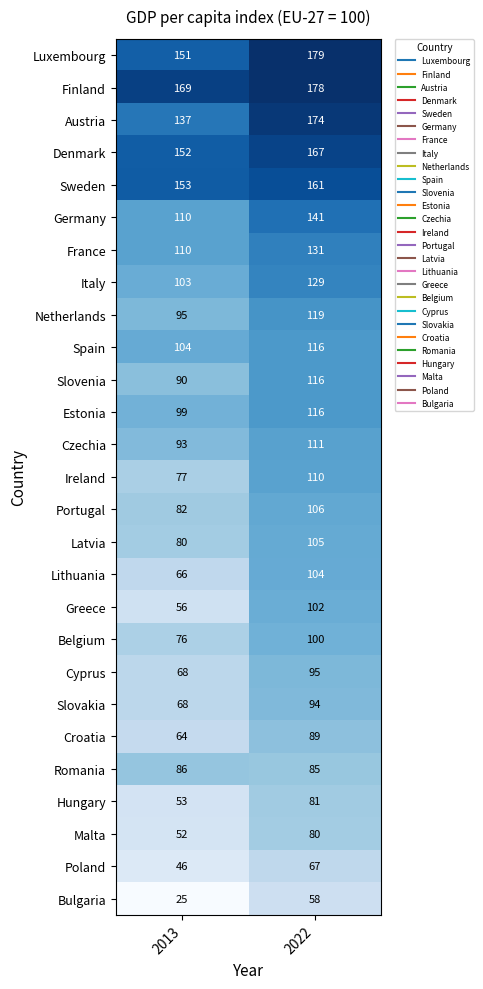

Rank the categories by Hungary value from highest to lowest.

2022, 2013